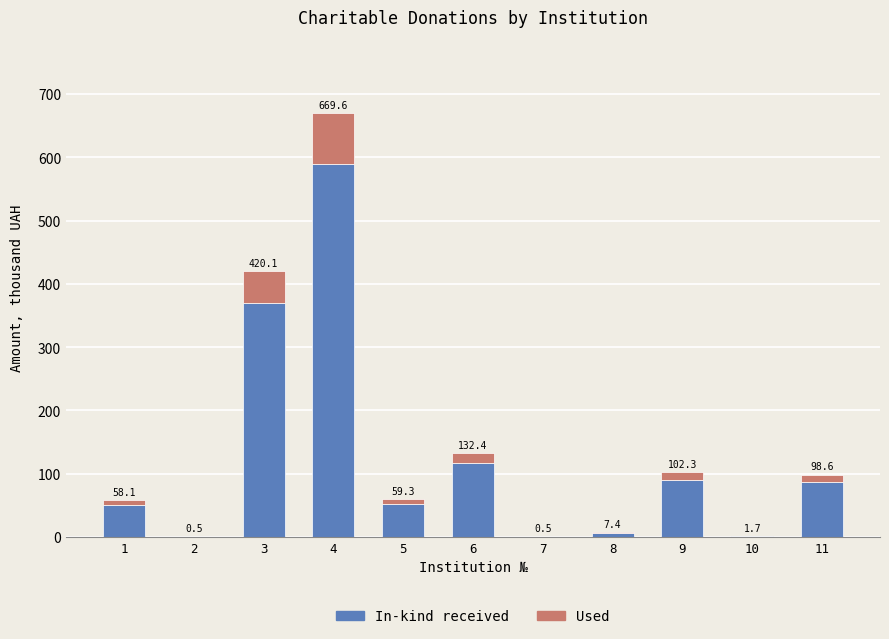

Does the chart contain stacked bars?

Yes